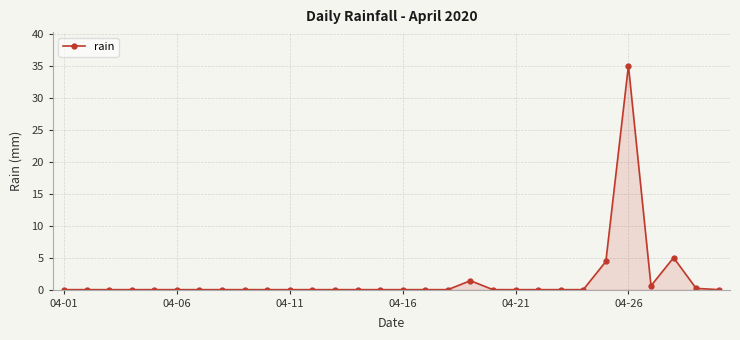

What is the maximum value shown in the chart?

35.0